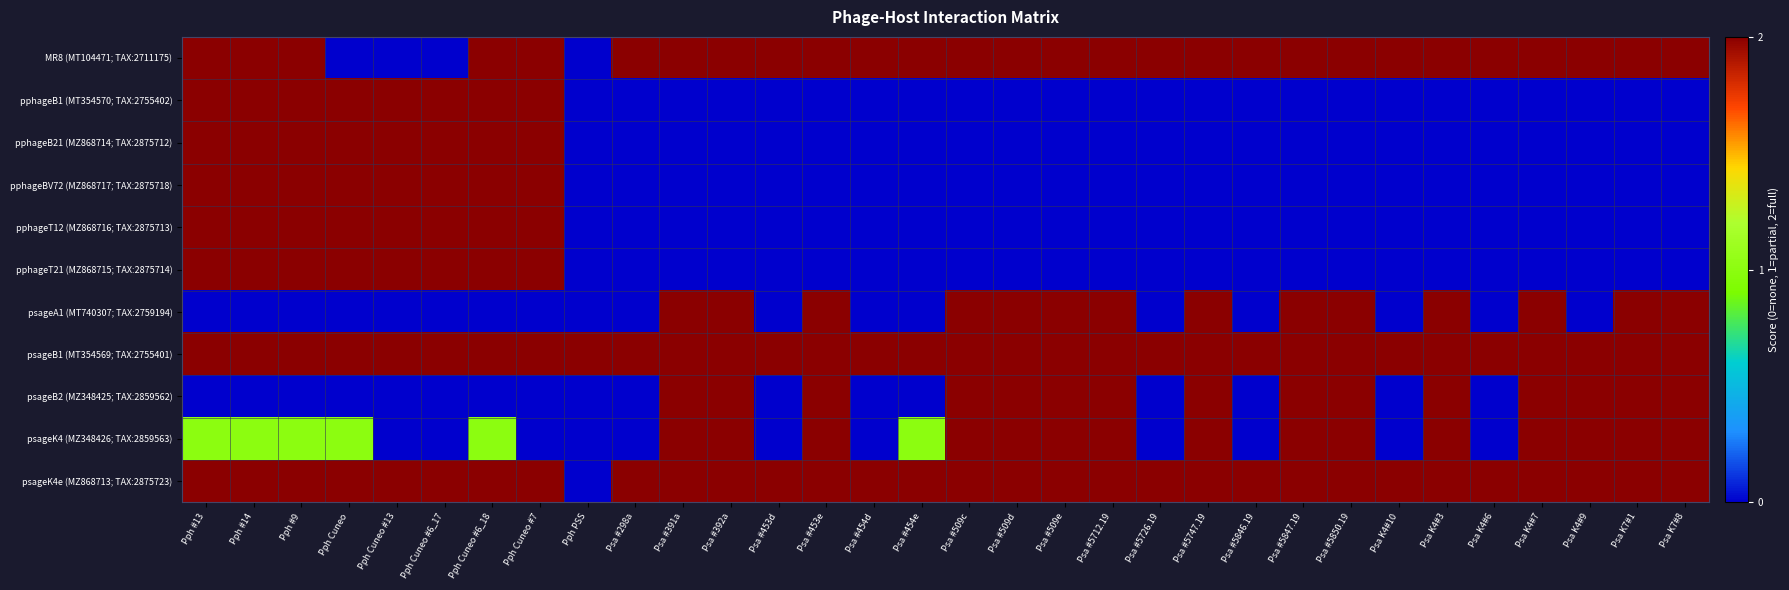

What is the total value across all series at Psa #454d?

6